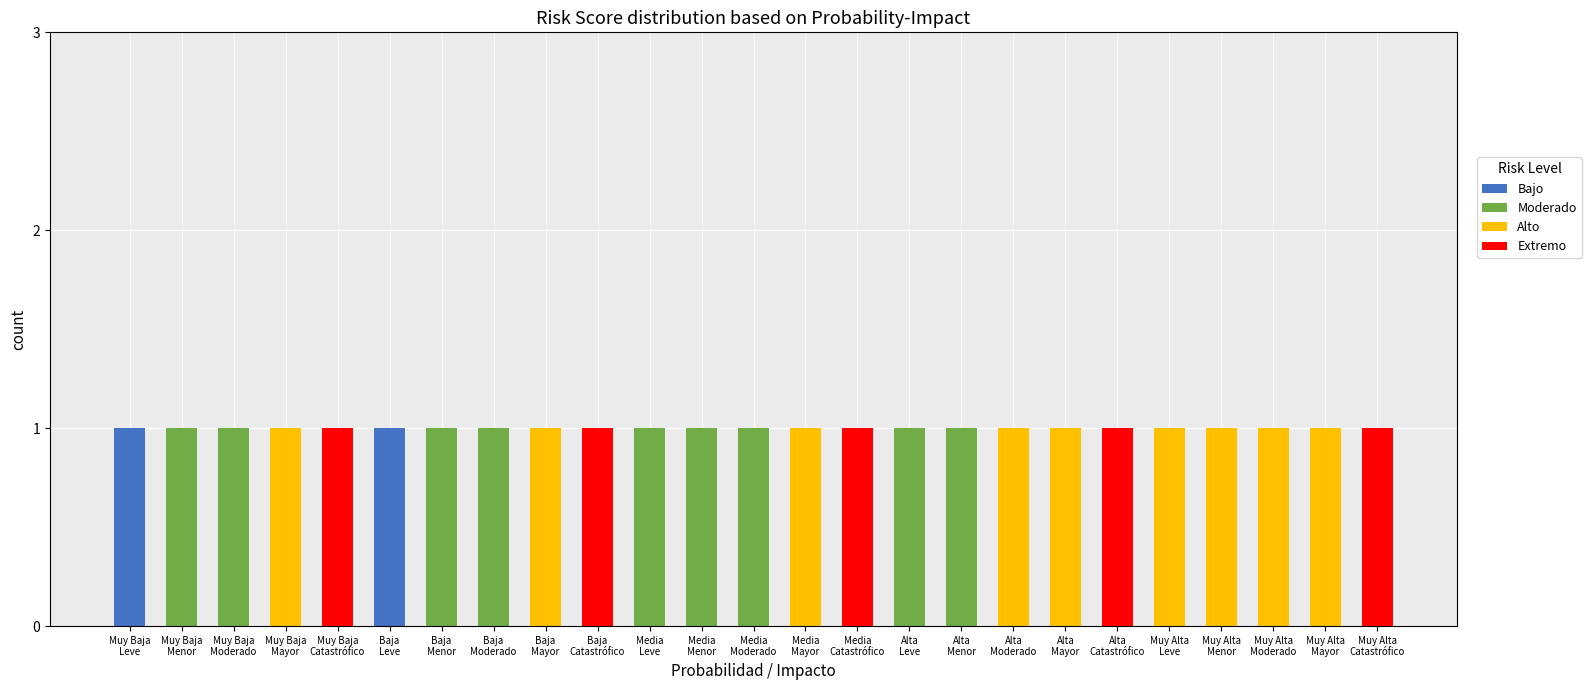

At Media
Menor, list the series in order from smallest to largest.

Bajo, Alto, Extremo, Moderado